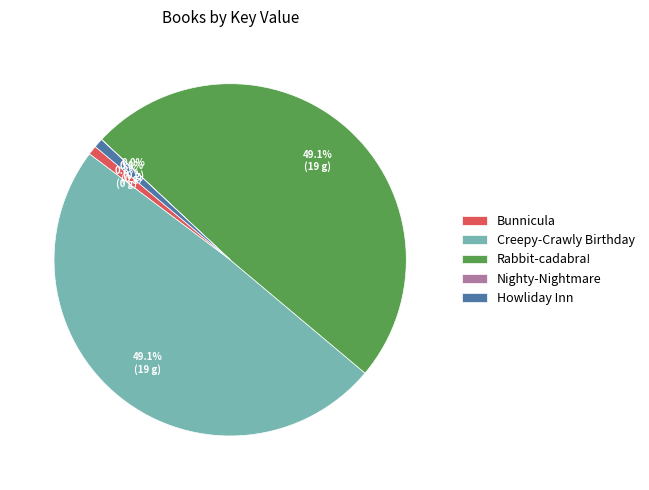

To the nearest percent, what is the difference between the largest and smallest slice percentages?

49%